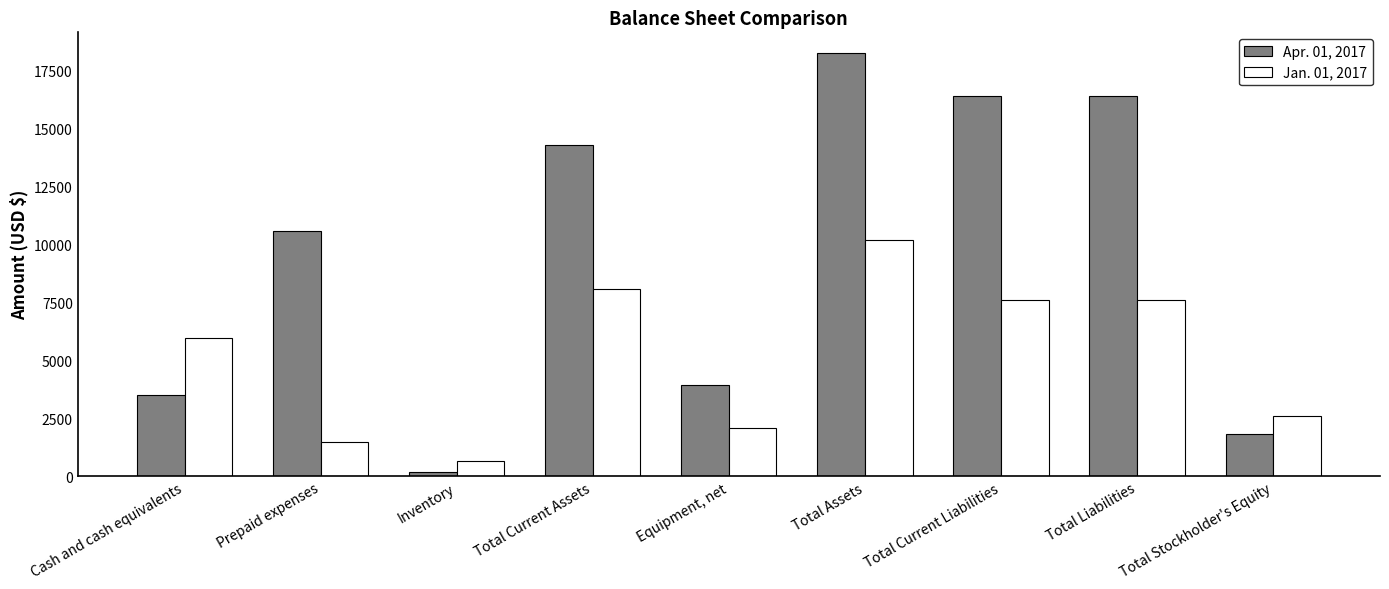

What is the value of the Apr. 01, 2017 bar at the 8th from the left?

16400